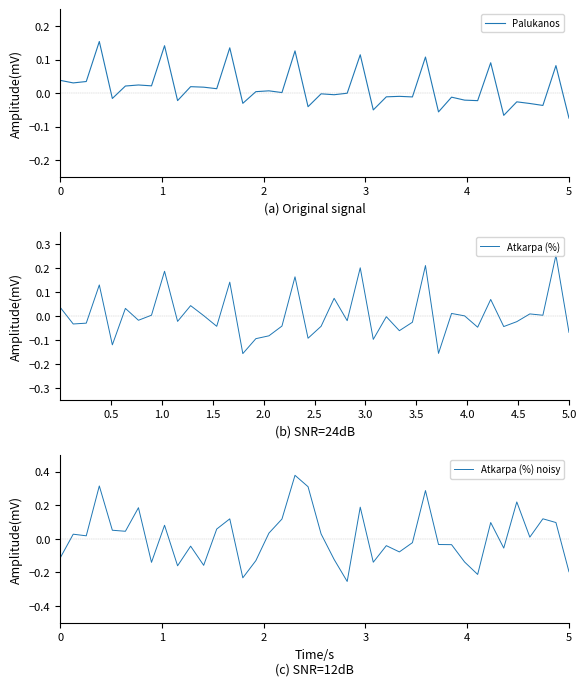

At how many categories does at least one series exceed 0?

29